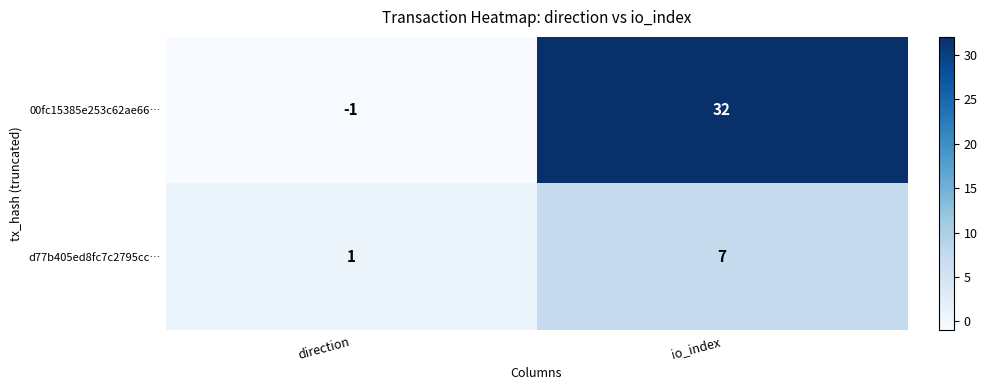

What is the difference between the maximum and minimum values in the d77b405ed8fc7c2795cc… series?

6